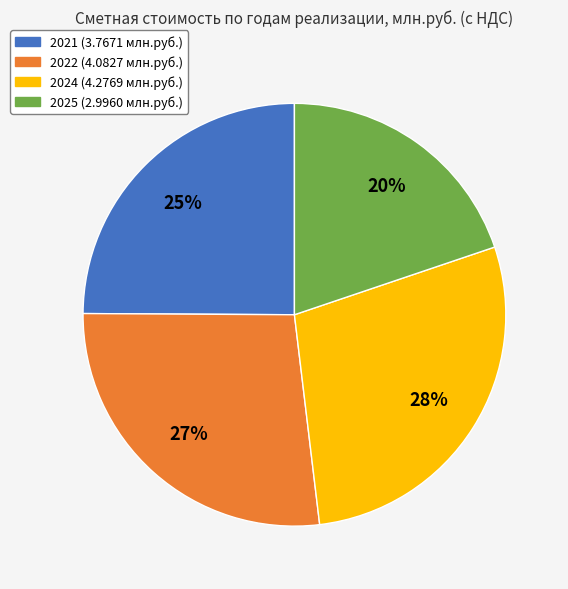

What is the ratio of the value at 2021 to the value at 2022?

0.9